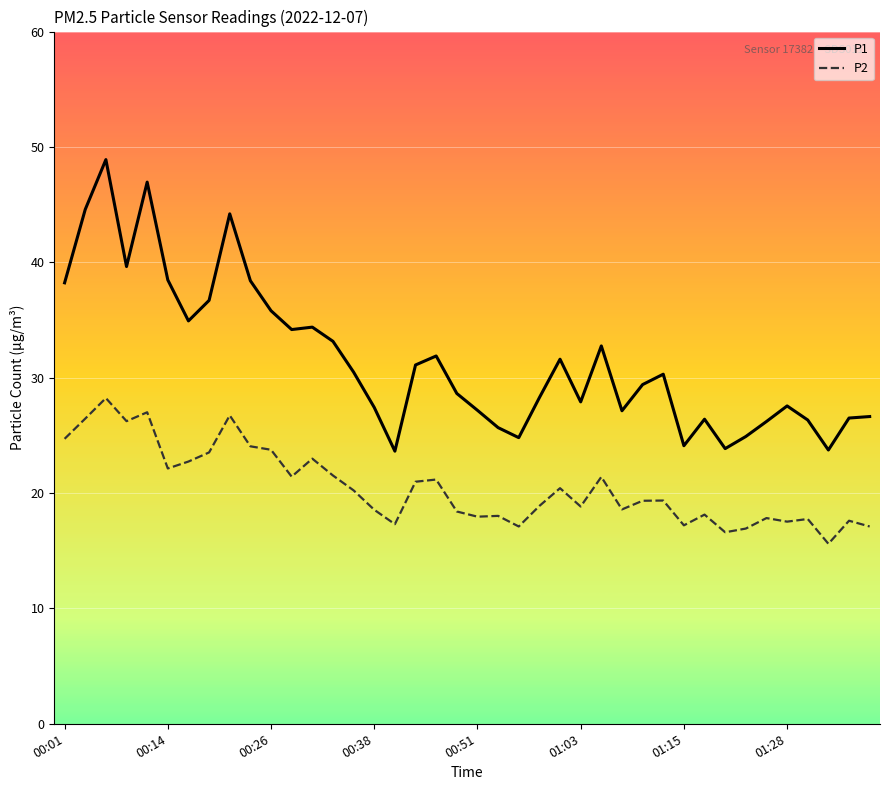

Which series has the largest range (max minus min)?

P1